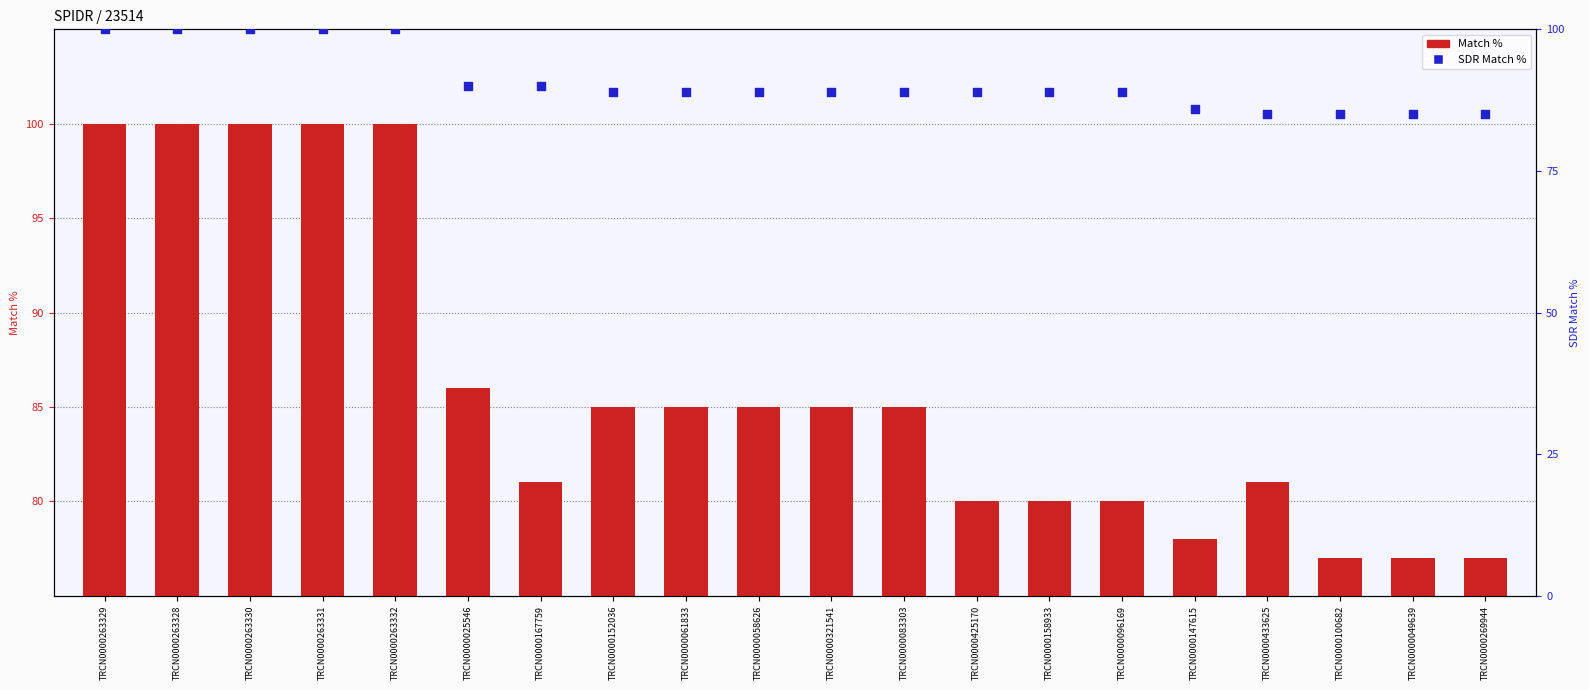

Which series has the largest total across all categories?

SDR Match %